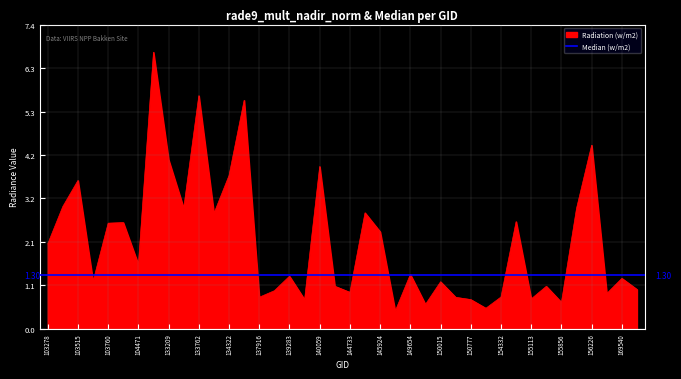

List the labels in order of value, smallest first.

149468, 151465, 149840, 155856, 139866, 150777, 155113, 150583, 137916, 154332, 156413, 144733, 138492, 170271, 155473, 143752, 150015, 103642, 169540, 139283, 149654, 104471, 103278, 145924, 103760, 103988, 154533, 134138, 145733, 156037, 133404, 103396, 103515, 134322, 140059, 133209, 156226, 134687, 133762, 132847